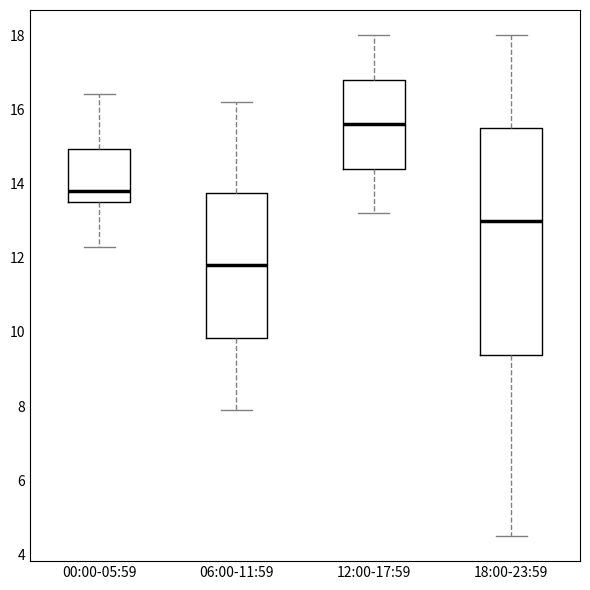

Which box has the lowest median line?

06:00-11:59